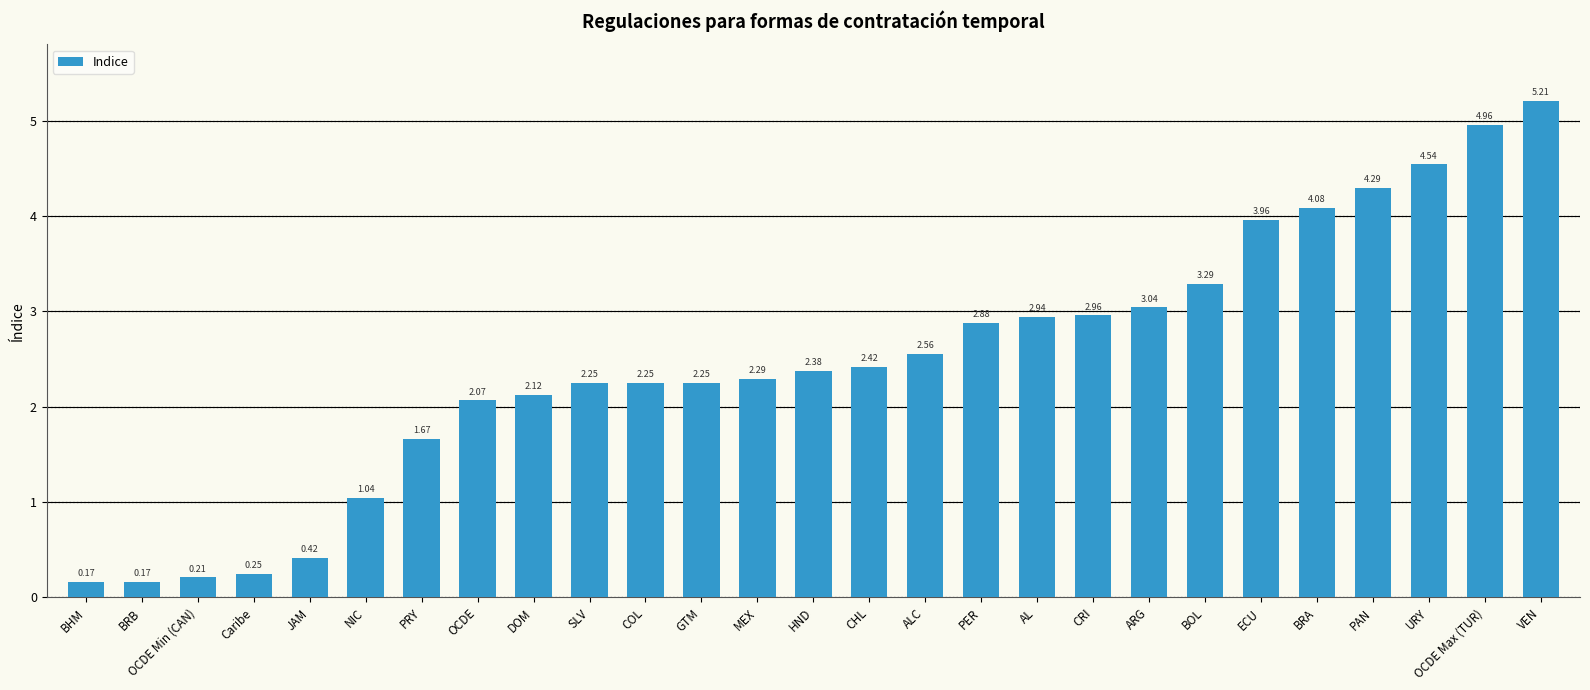

How many values are below 2?

7